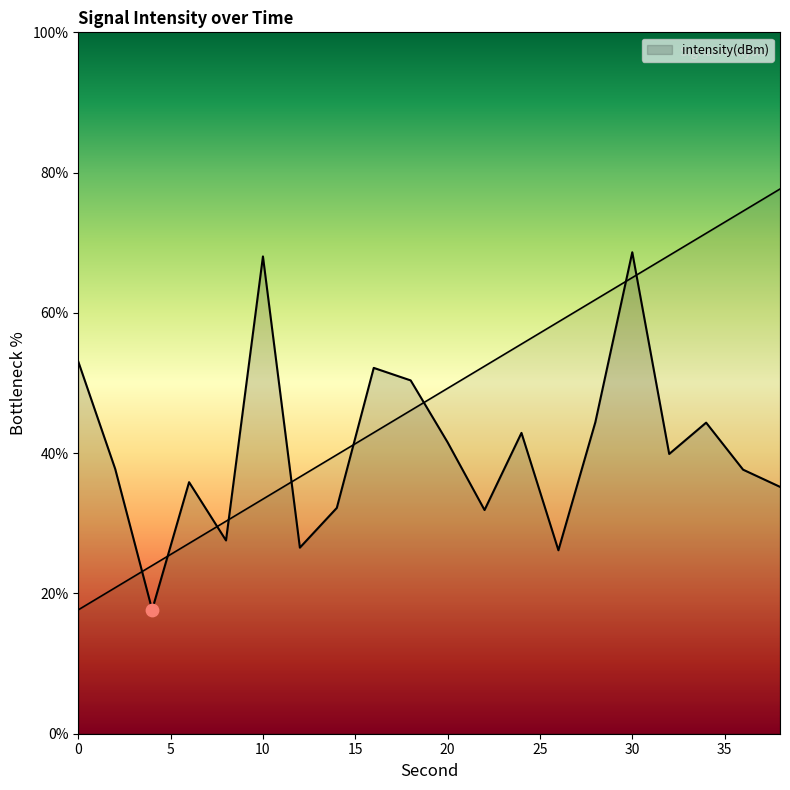

What is the change in value from 14 to 26?

-6.0